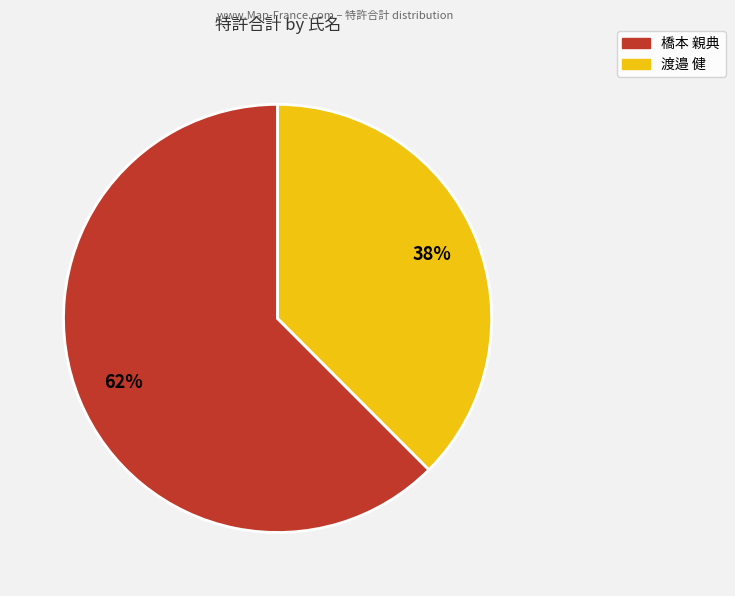

Count the number of slices in the pie.

2